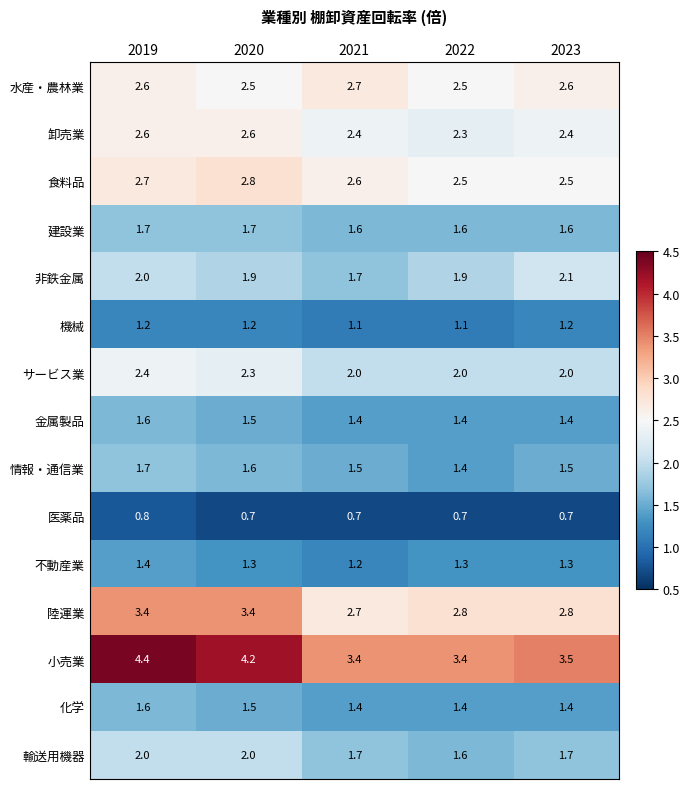

True or false: 金属製品 has a value of 1.4 at 2021.

True